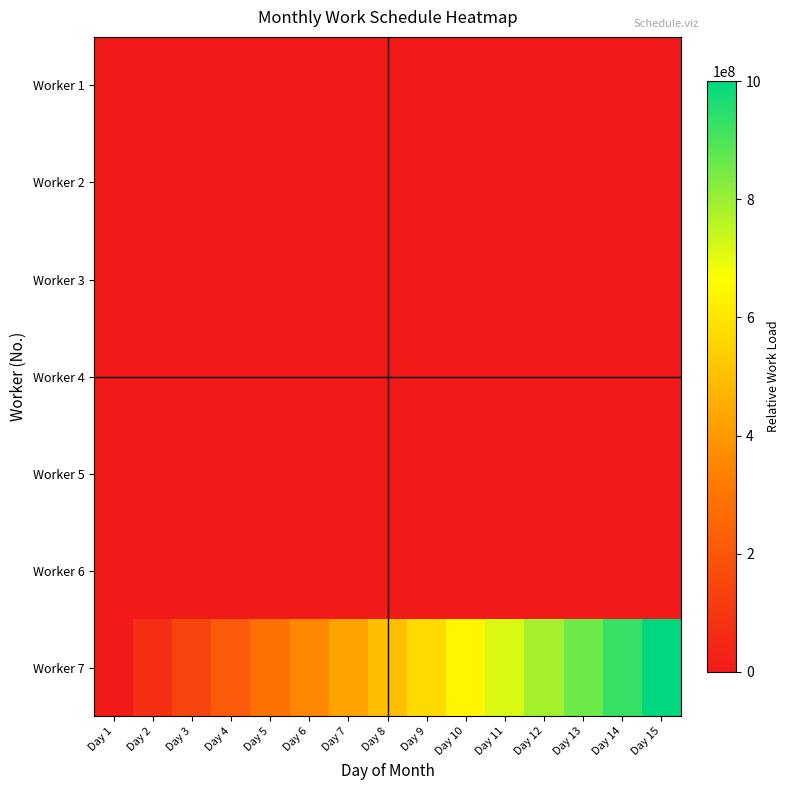

Which series has the widest spread of values?

Worker 7